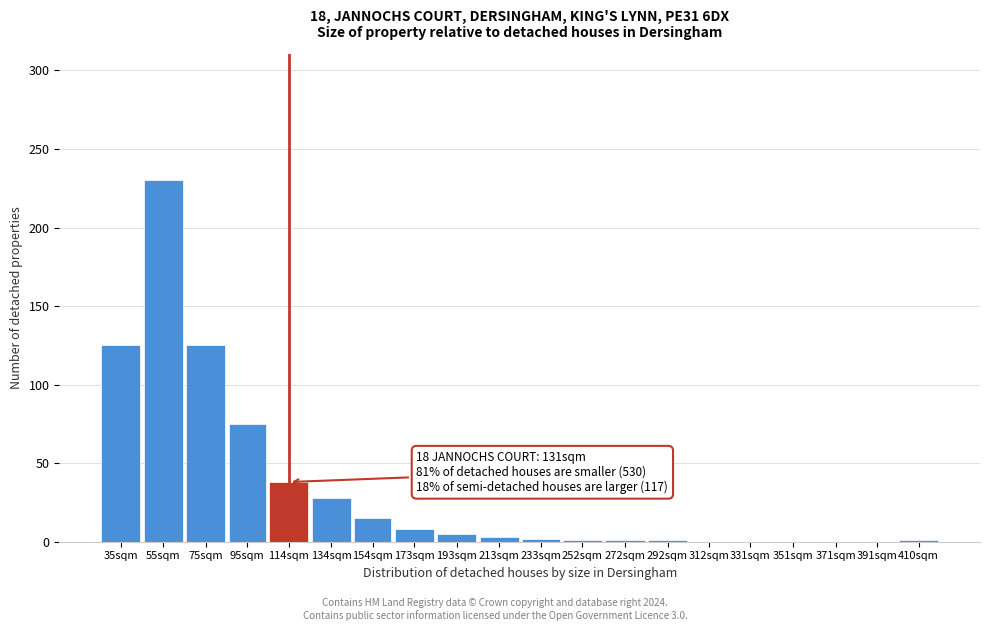

Which has a higher value, 95sqm or 351sqm?

95sqm